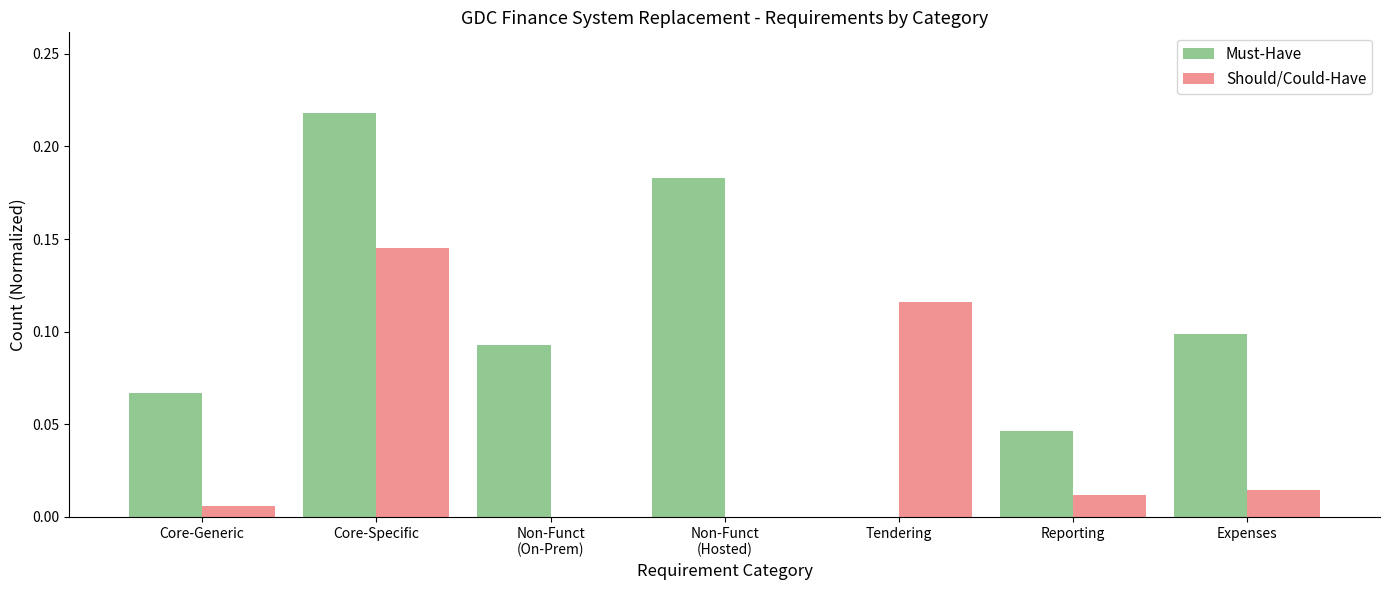

Which series has the largest total across all categories?

Must-Have